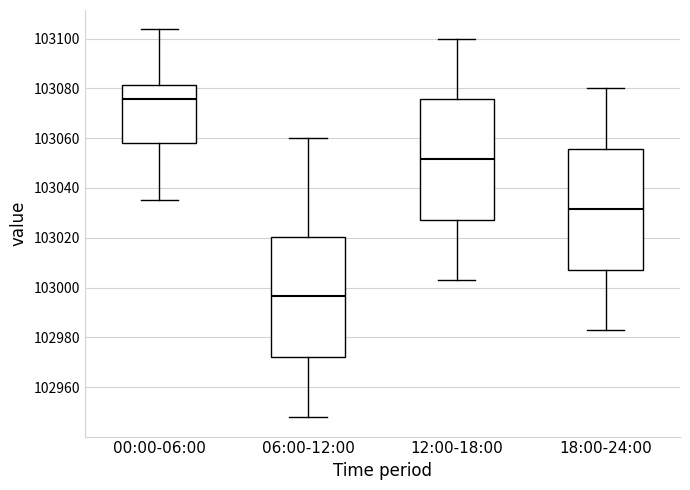

Where does the lower whisker of the box for 00:00-06:00 end on the y-axis? The values are not printed on the chart, so give them approximately, as read against the axis.

103036